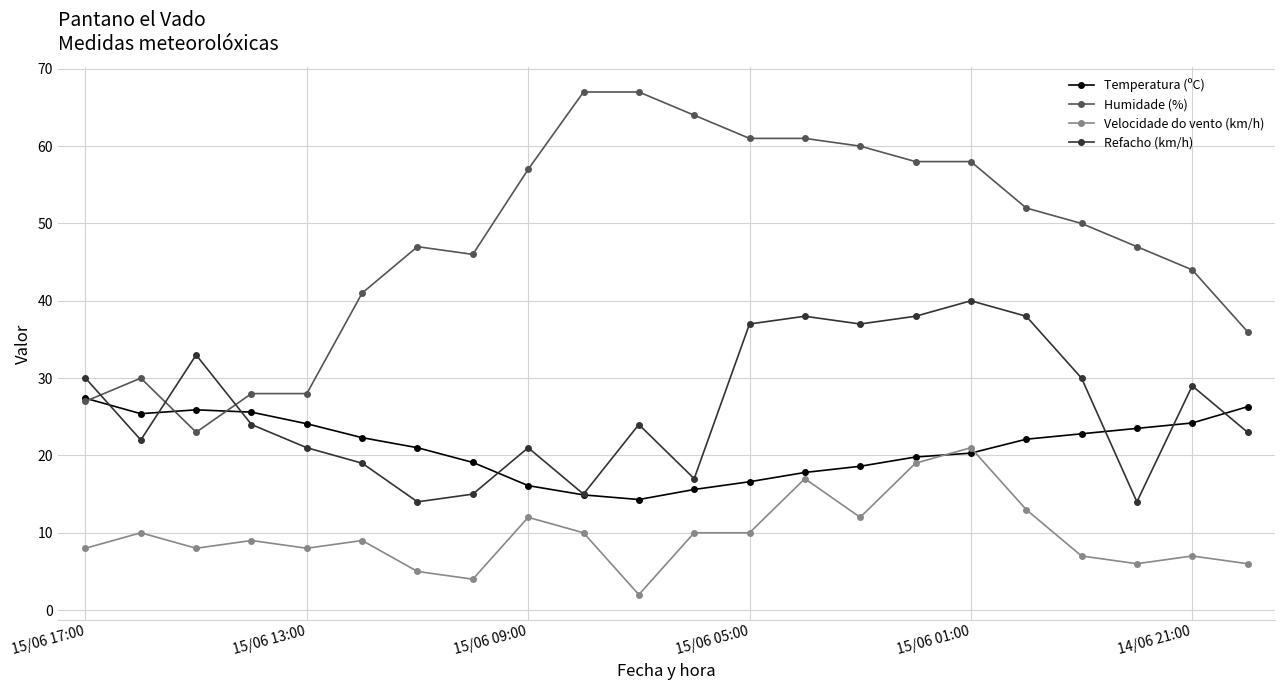

Which series has the largest range (max minus min)?

Humidade (%)